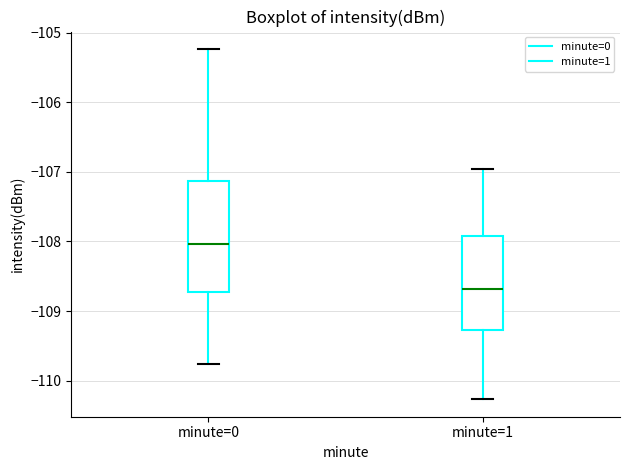

Where is the lower edge of the box for minute=0 on the y-axis? The values are not printed on the chart, so give them approximately, as read against the axis.

-108.7